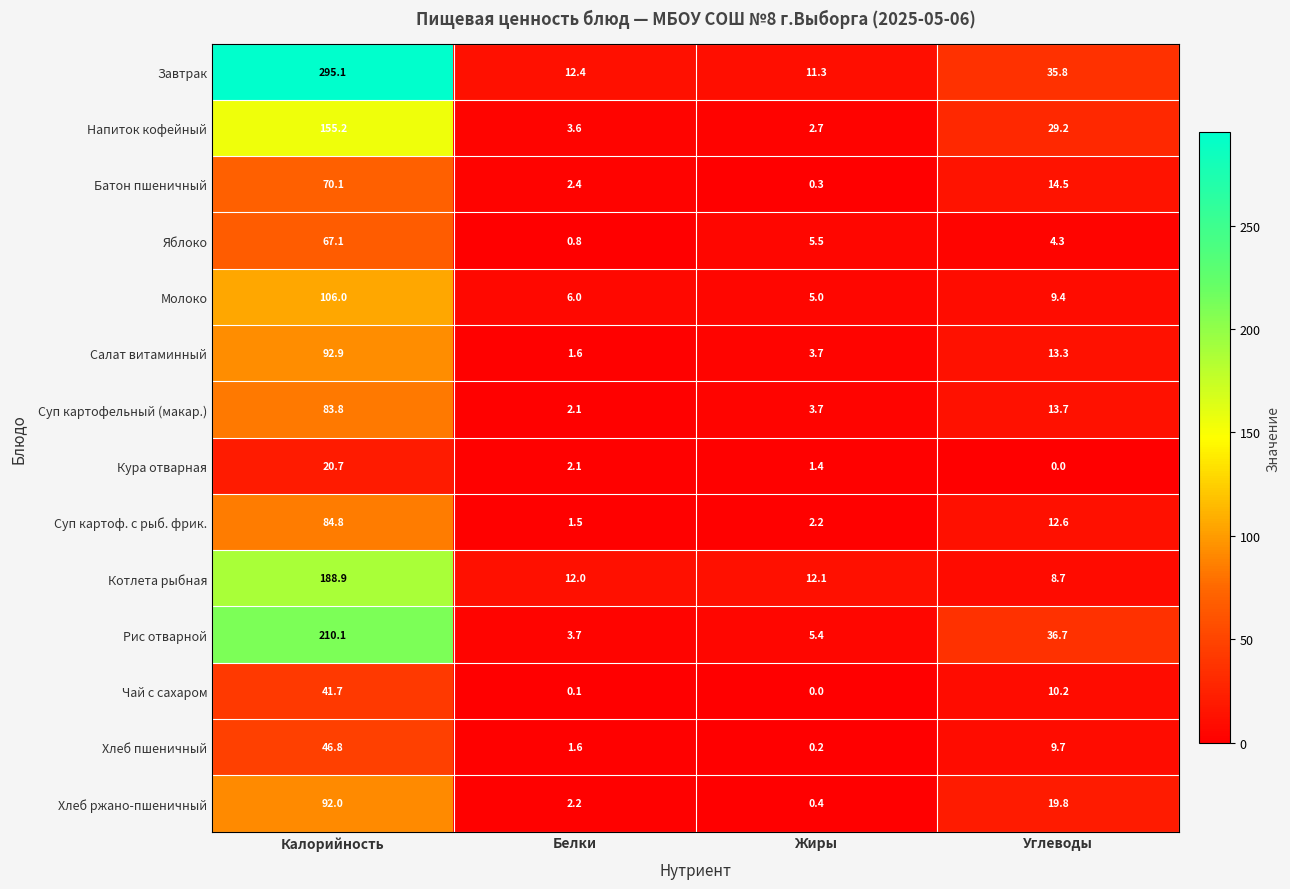

What is the maximum value shown in the chart?

295.1